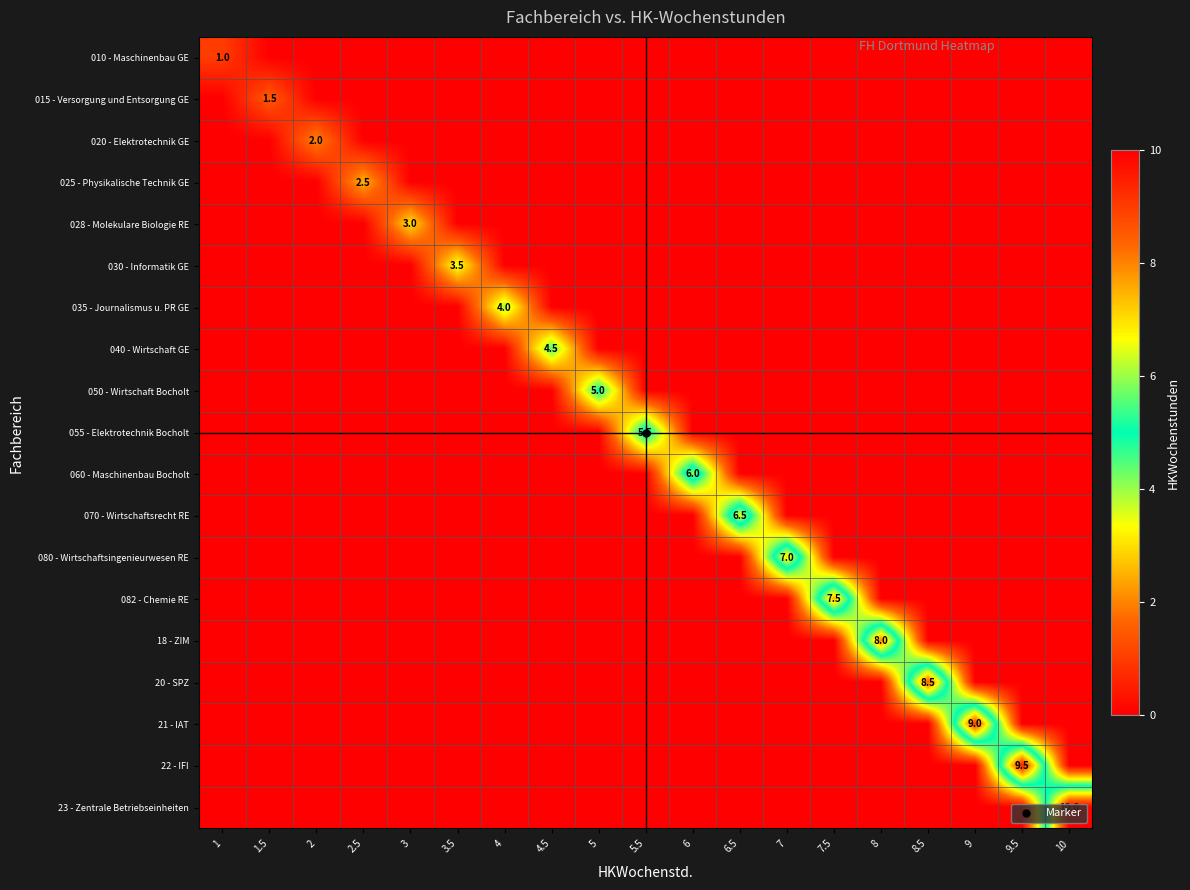

At which label does 070 - Wirtschaftsrecht RE reach its peak?

6.5